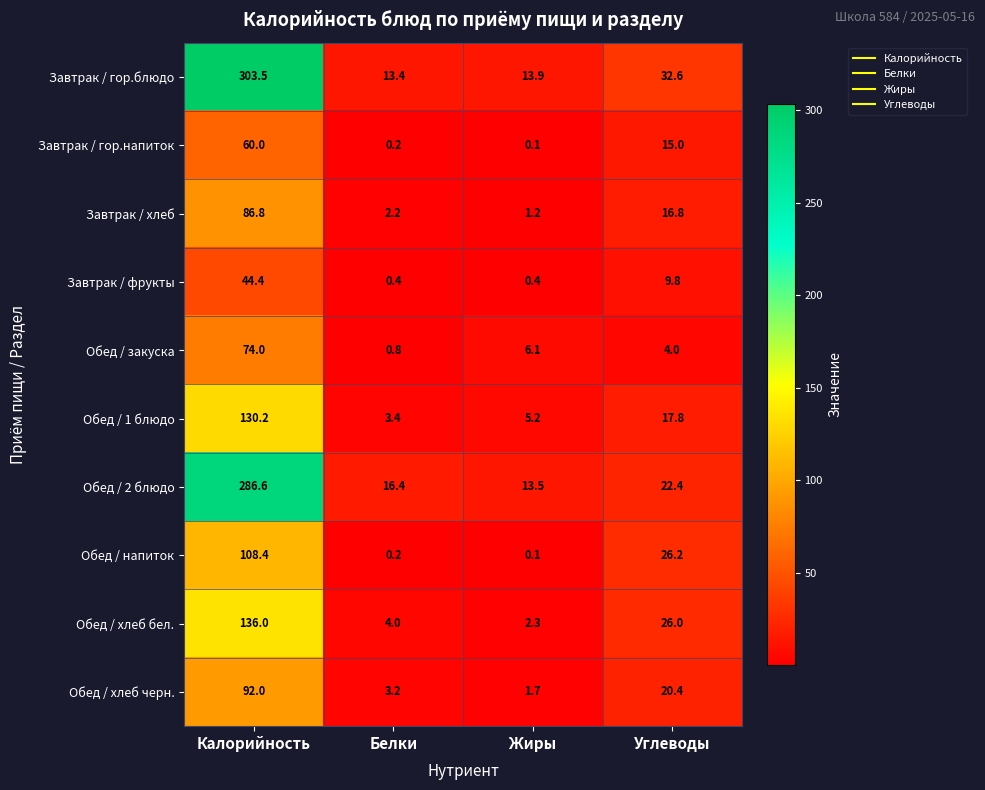

Which series has the largest range (max minus min)?

Завтрак / гор.блюдо